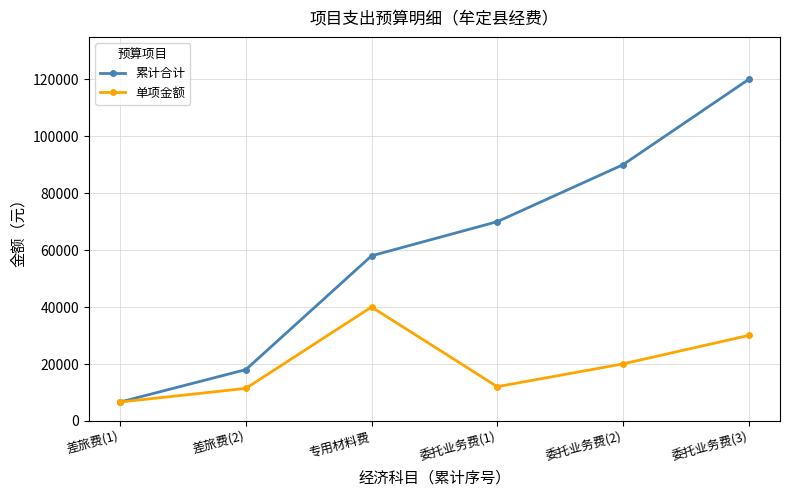

How many lines are shown in the chart?

2